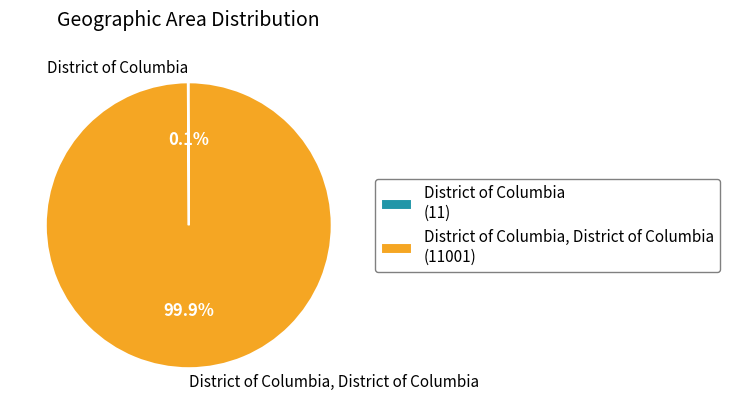

Which has a higher value, District of Columbia or District of Columbia, District of Columbia?

District of Columbia, District of Columbia